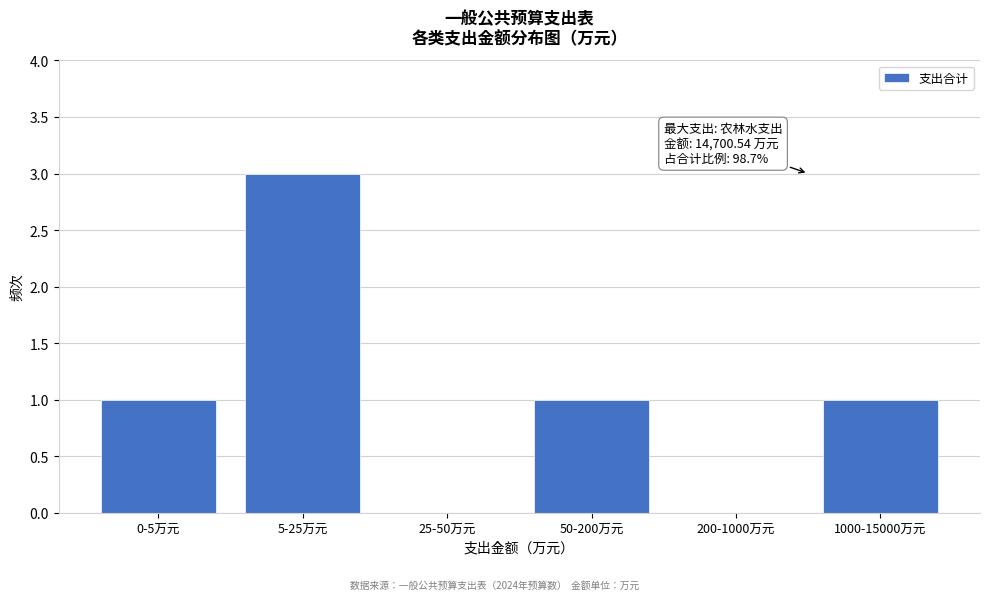

The chart shows a value of 5 at 5-25万元. True or false?

False